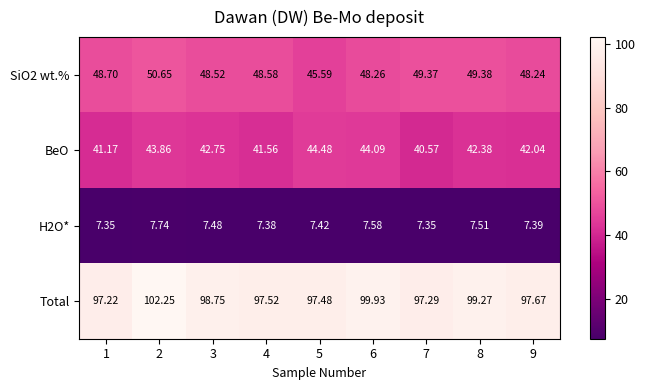

Rank the series by their maximum value, from highest to lowest.

Total, SiO2 wt.%, BeO, H2O*